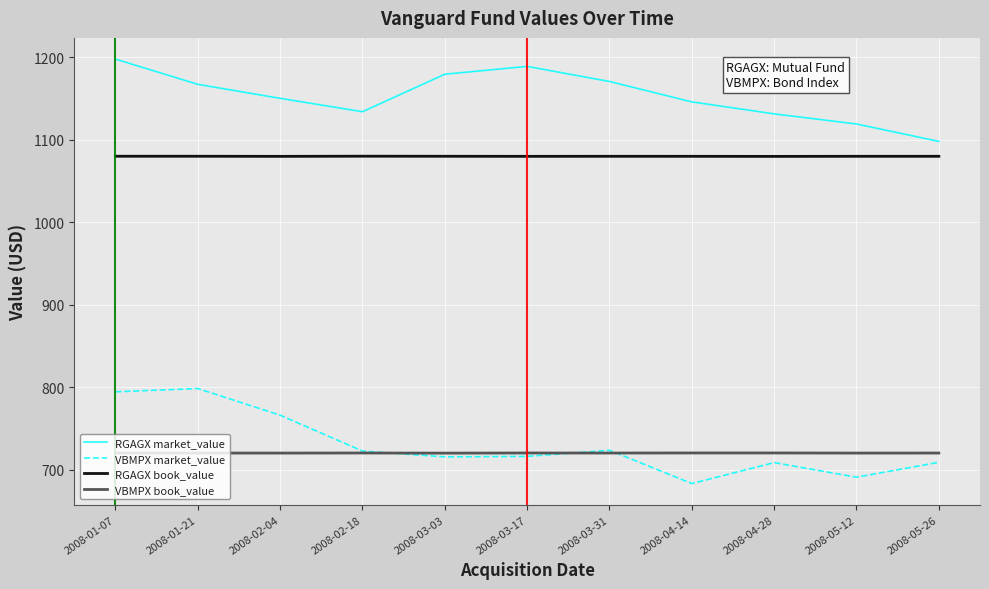

True or false: VBMPX market_value has a value of 690.6 at 2008-05-12.

True